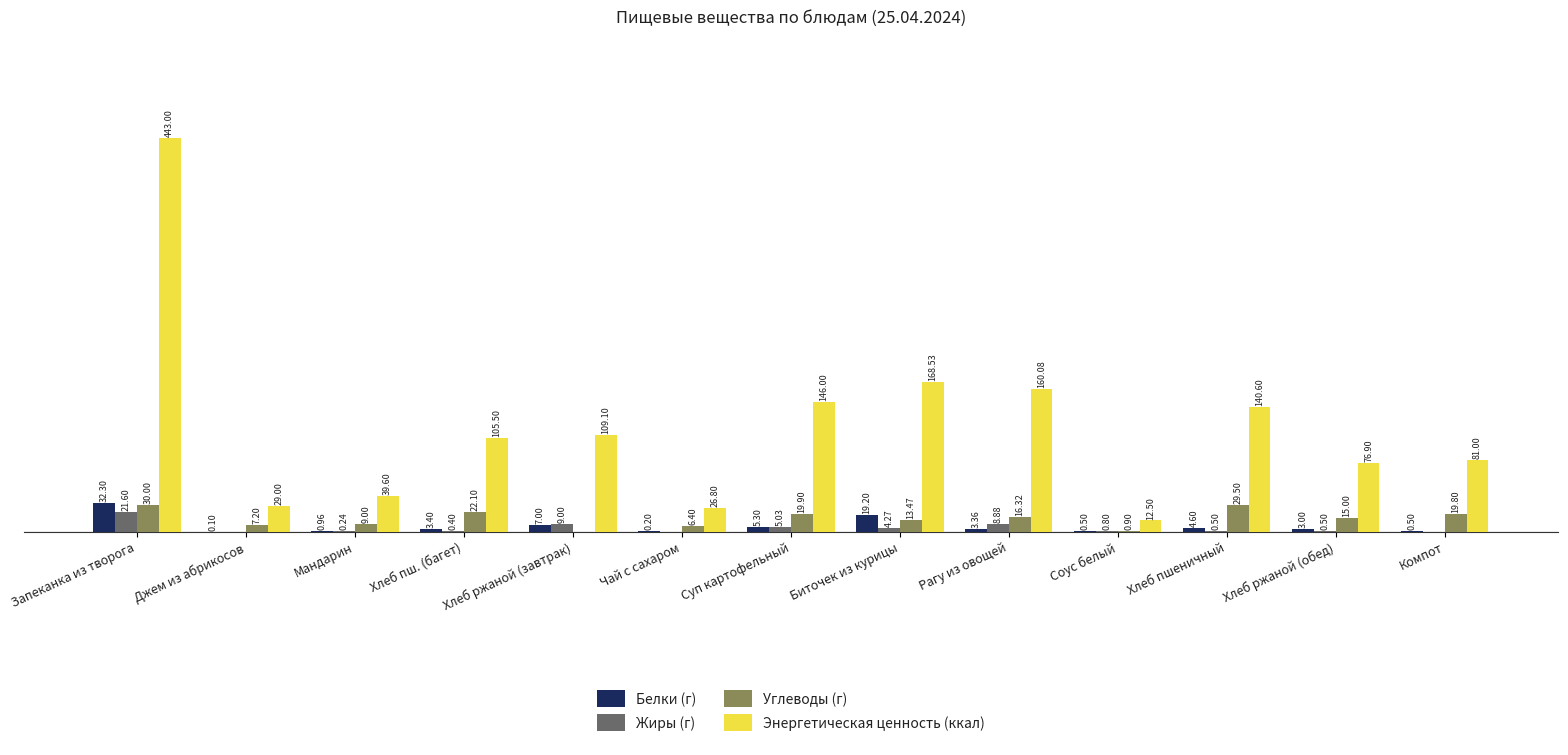

Which series has the largest total across all categories?

Энергетическая ценность (ккал)